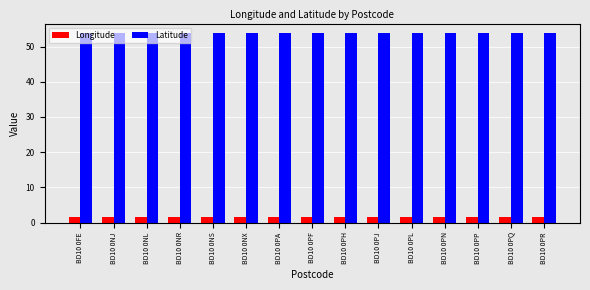

Reading left to right, what are all the values shown in this chart?

Longitude: 1.7	1.7	1.7	1.7	1.7	1.7	1.7	1.7	1.7	1.7	1.7	1.7	1.7	1.7	1.7
Latitude: 53.8	53.8	53.8	53.8	53.8	53.8	53.8	53.8	53.8	53.8	53.8	53.8	53.8	53.8	53.8